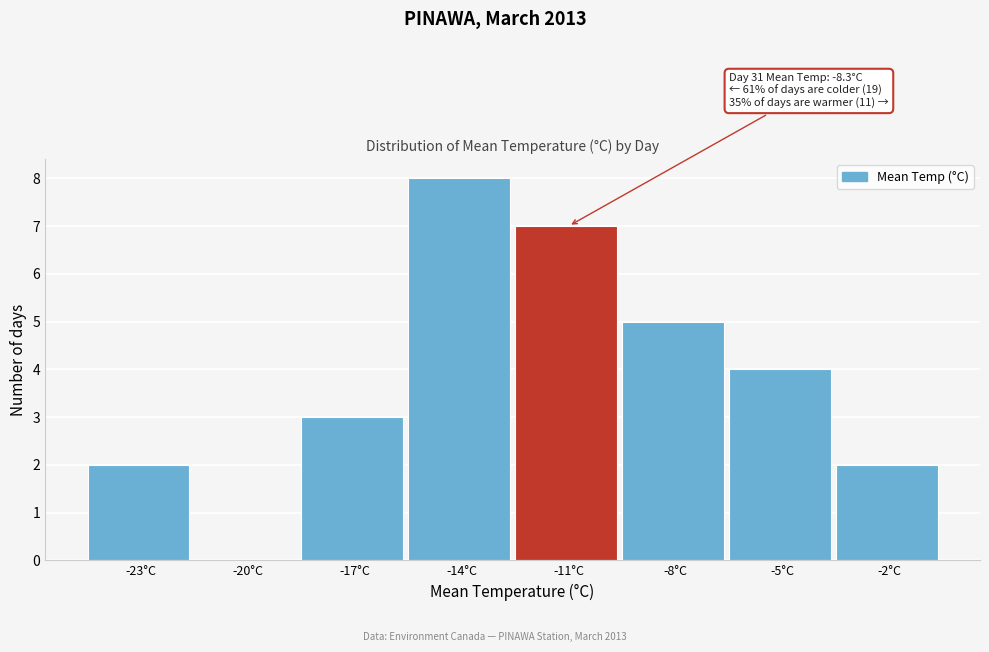

Reading right to left, list all the values displayed in this chart.

-2°C=2	-5°C=4	-8°C=5	-11°C=7	-14°C=8	-17°C=3	-20°C=0	-23°C=2